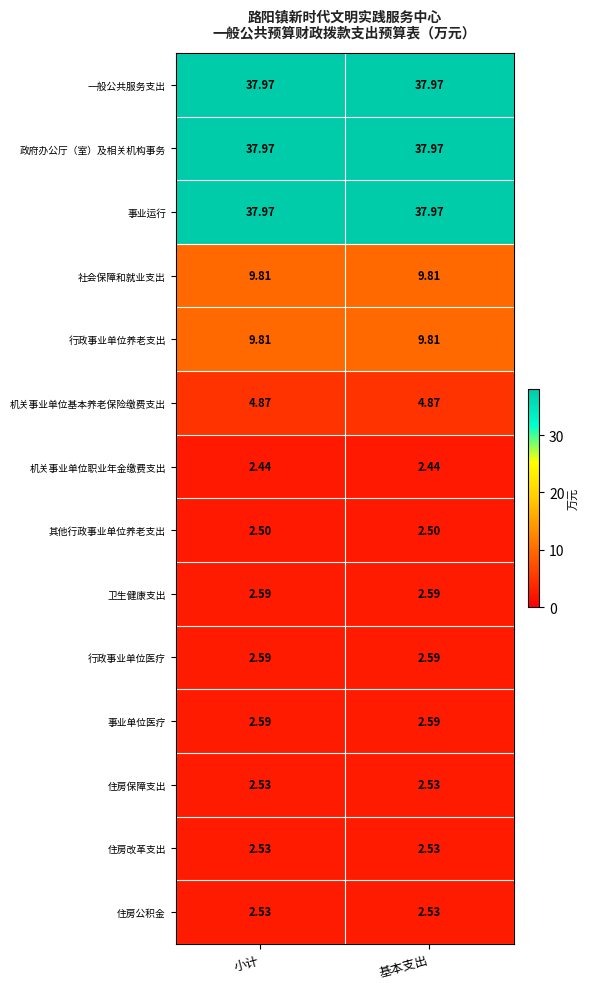

Is the value of 住房公积金 at 小计 greater than the value of 事业单位医疗 at 基本支出?

No